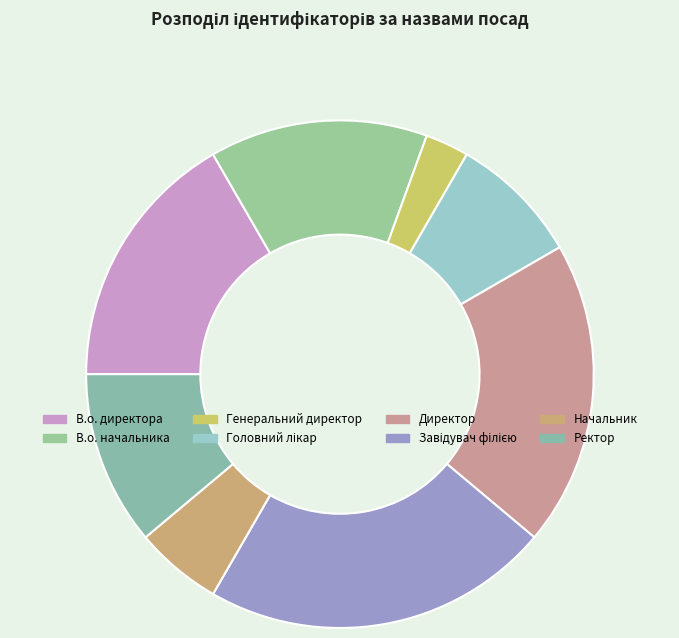

What percentage is the Начальник slice, to the nearest percent?

6%